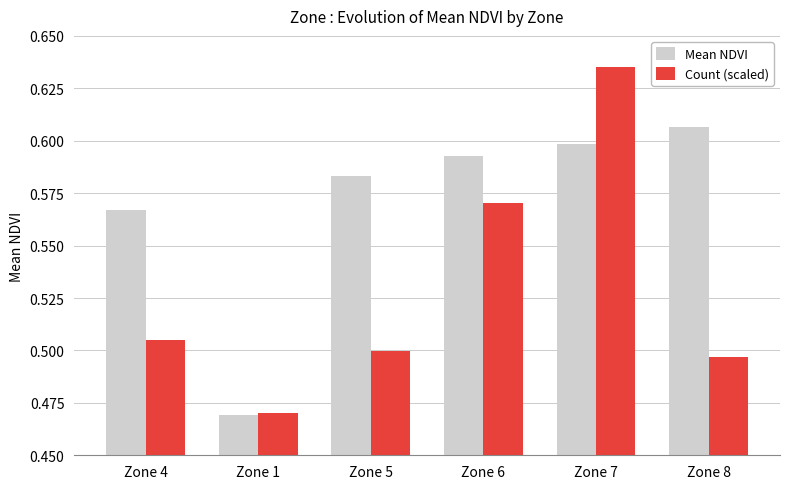

Which series has the largest range (max minus min)?

Count (scaled)